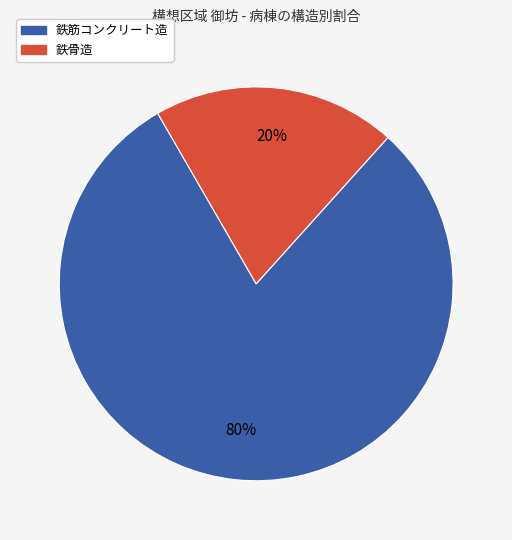

Approximately how many times larger is the value at 鉄筋コンクリート造 compared to 鉄骨造?

4.0